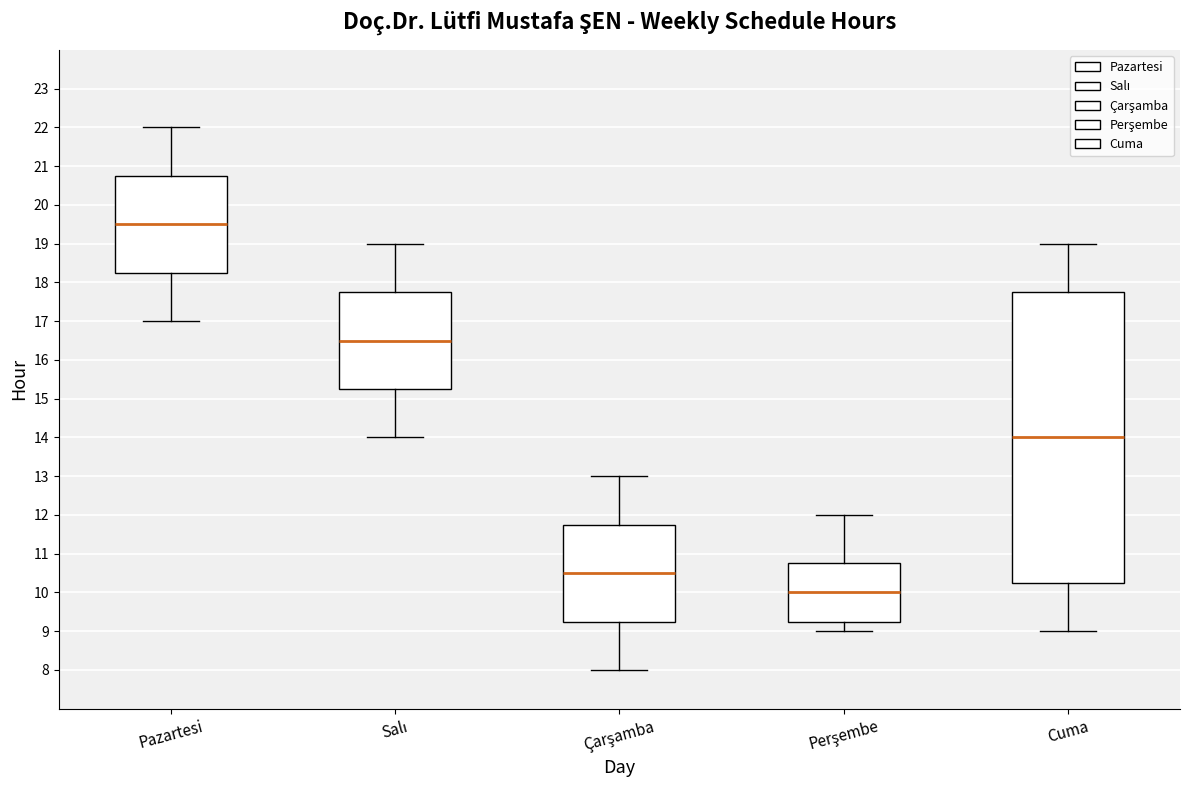

Reading left to right, read every box against the y-axis: the position of its median line, the range the box covers, and the ends of its whiskers. The values are not printed on the chart, so give them approximately, as read against the axis.

Pazartesi: median 19.5, box 18.3 to 20.8, whiskers 17.0 to 22.0
Salı: median 16.5, box 15.3 to 17.8, whiskers 14.0 to 19.0
Çarşamba: median 10.5, box 9.3 to 11.8, whiskers 8.0 to 13.0
Perşembe: median 10.0, box 9.3 to 10.8, whiskers 9.0 to 12.0
Cuma: median 14.0, box 10.3 to 17.8, whiskers 9.0 to 19.0